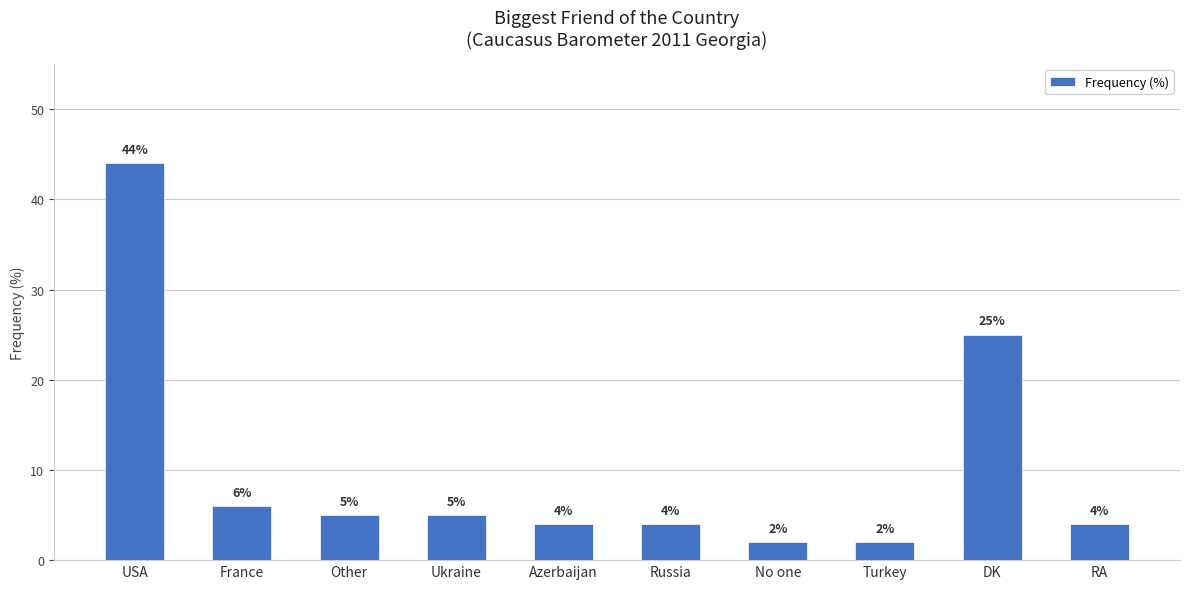

Reading left to right, transcribe all the data shown in this chart.

44	6	5	5	4	4	2	2	25	4